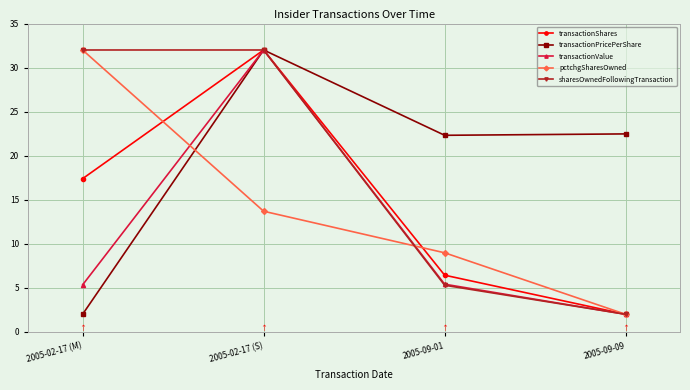

Is it true that transactionPricePerShare equals 22.5 at 2005-09-09?

True